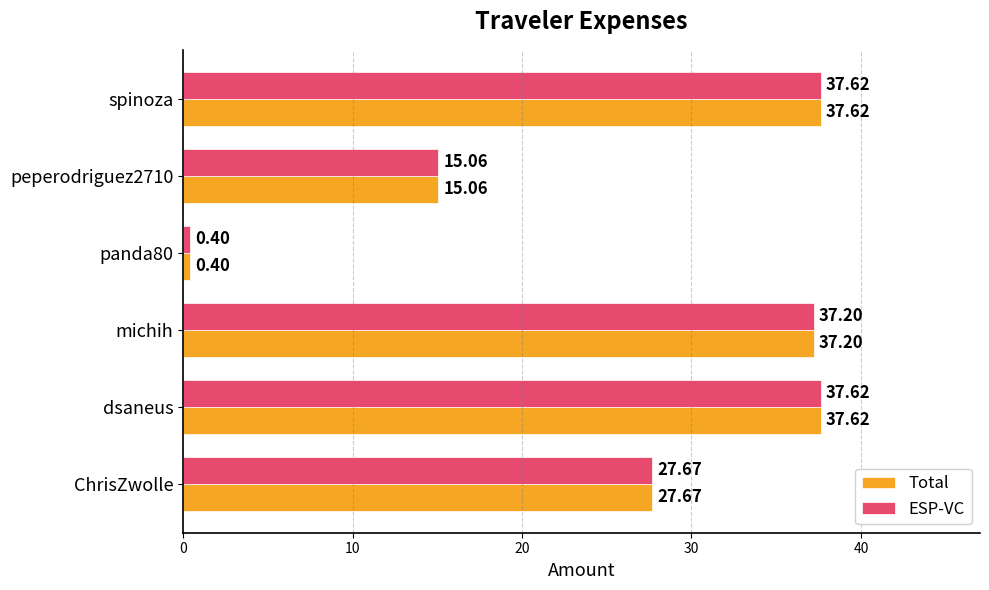

What is the total value across all series at peperodriguez2710?

30.1